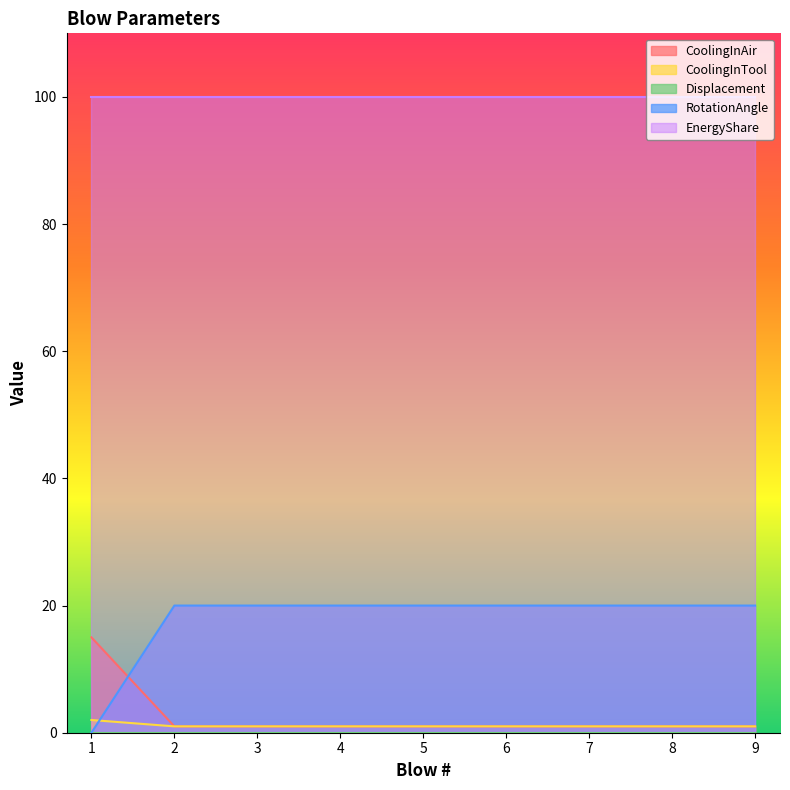

How many distinct data groups are displayed?

5